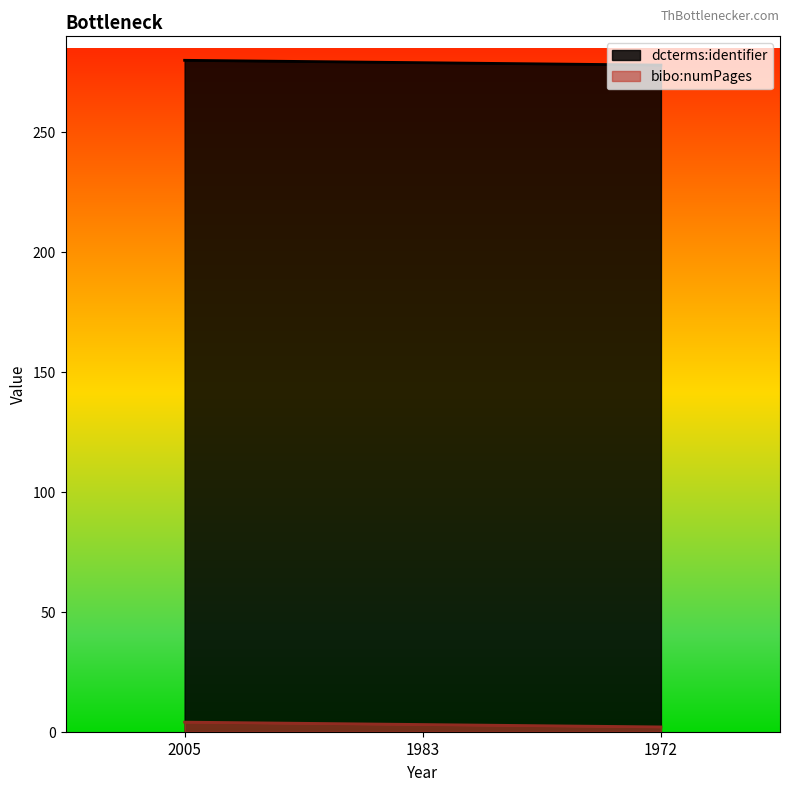

Reading right to left, what are all the values shown in this chart?

dcterms:identifier: 278	279	280
bibo:numPages: 2	3	4